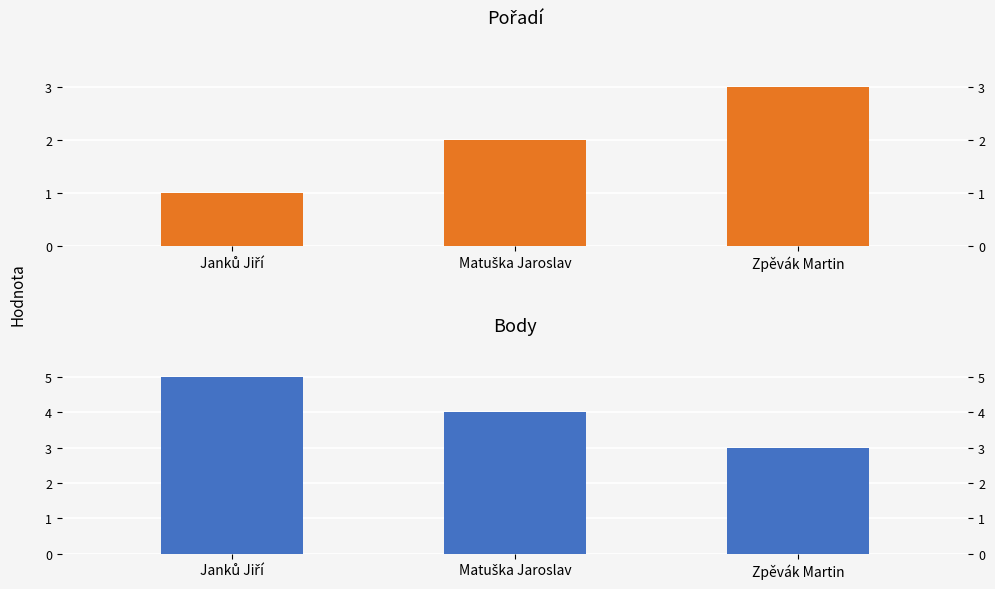

What is the difference between the highest and lowest values at Matuška Jaroslav?

2